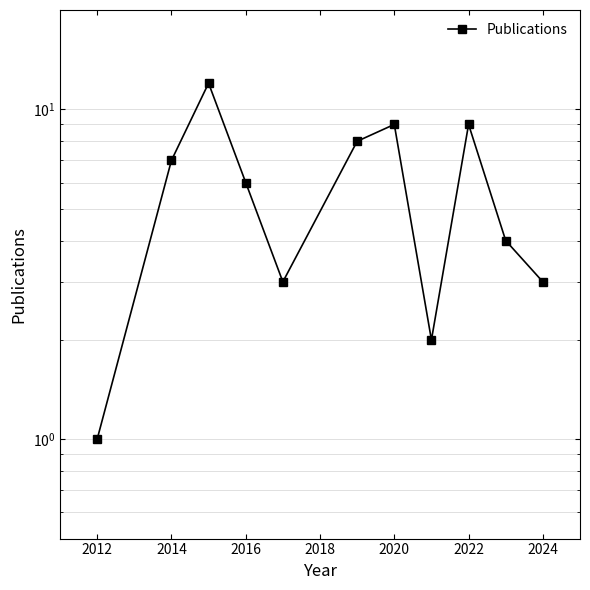

Reading right to left, what are all the values shown in this chart?

3	4	9	2	9	8	3	6	12	7	1